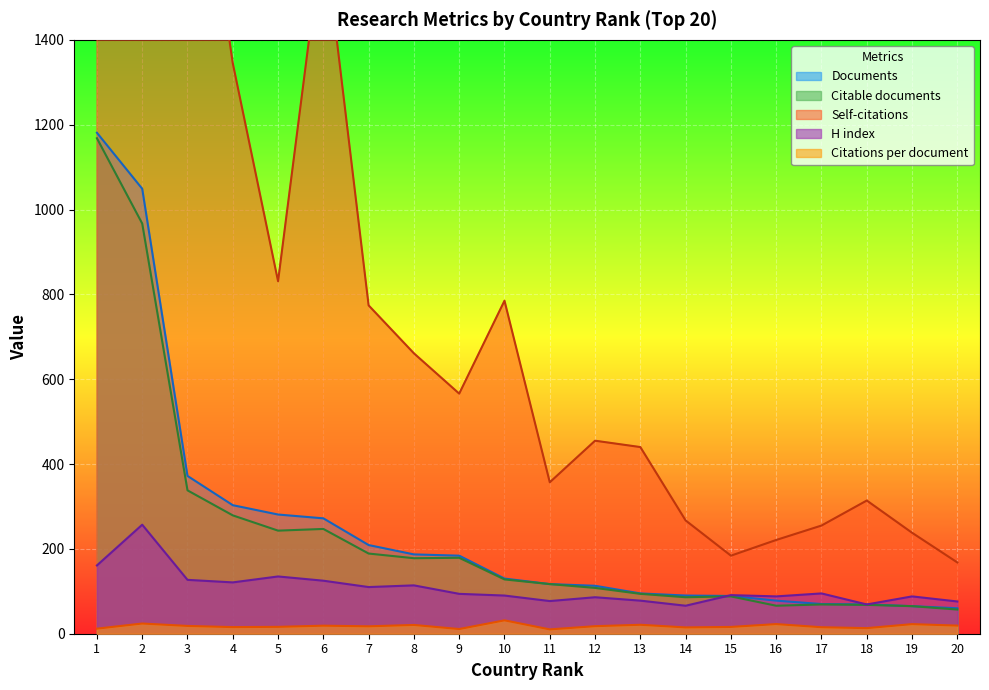

True or false: Citations per document and Citable documents intersect in this chart.

False